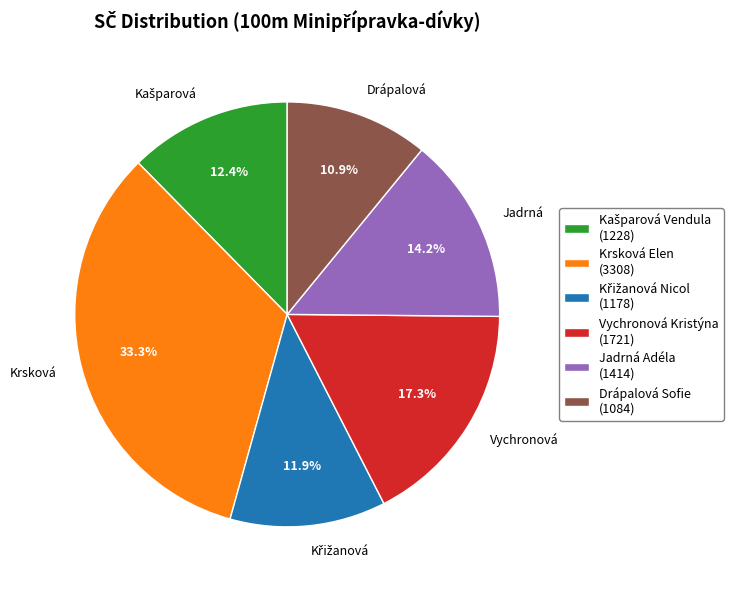

What percentage is NOT represented by Vychronová Kristýna?

82.7%